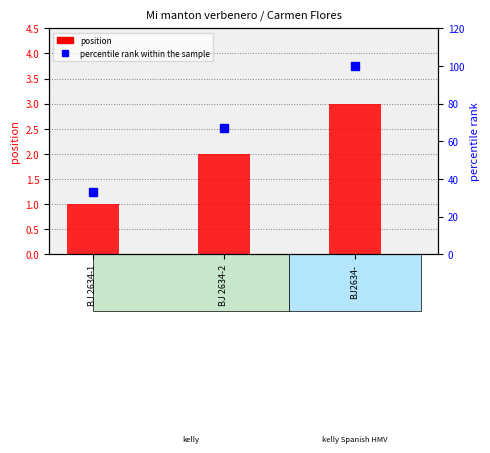

The position series shows 3 at BJ2634-. True or false?

True